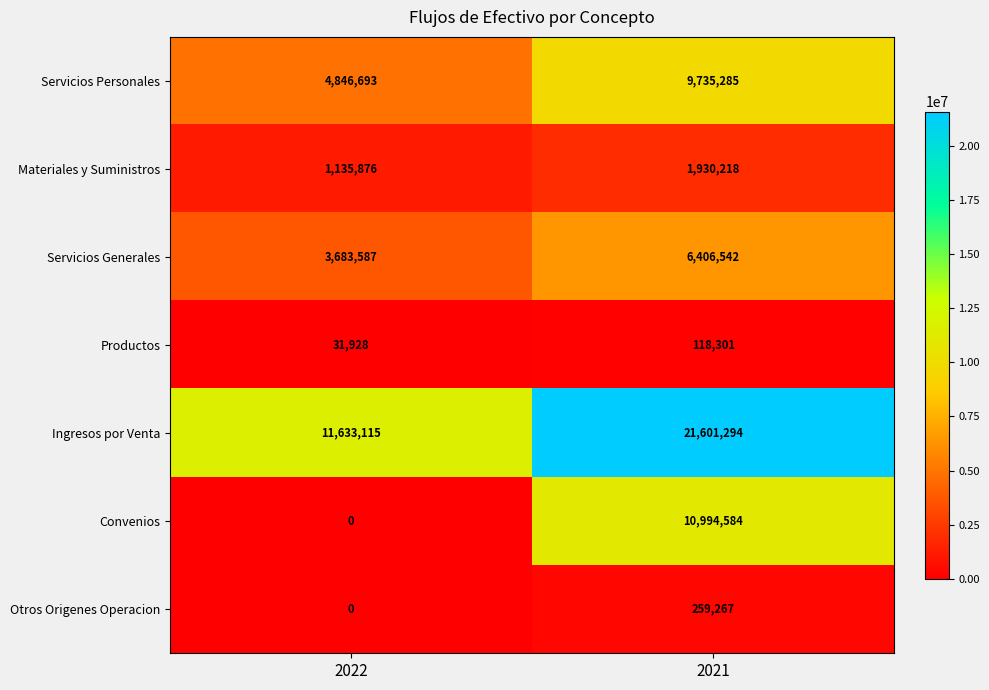

What is the approximate value of Servicios Generales at 2021?

6406542